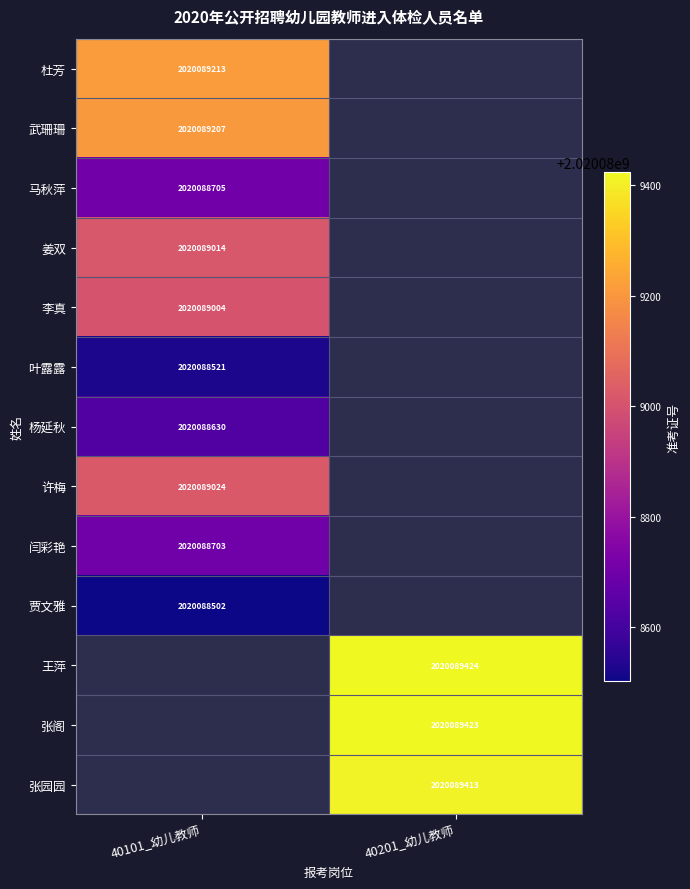

How many positive values does the 40201_幼儿教师 series have?

3